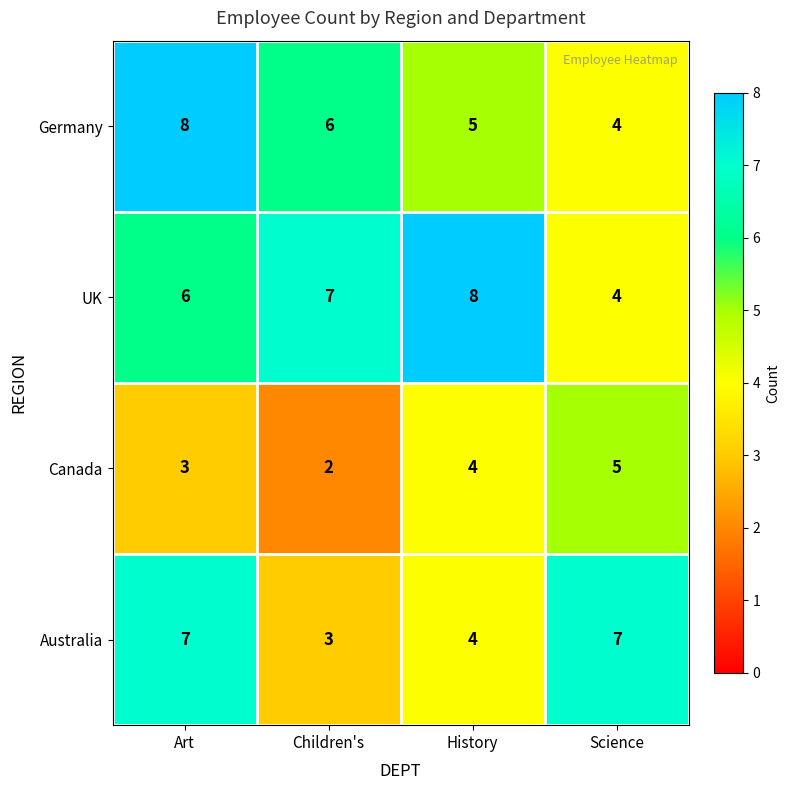

At which category does the chart reach its minimum across all series?

Children's